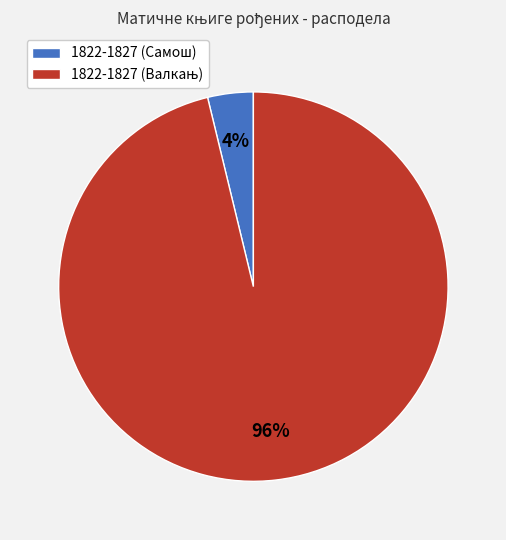

Is it true that 1822-1827 (Самош) is 4% of the pie?

True